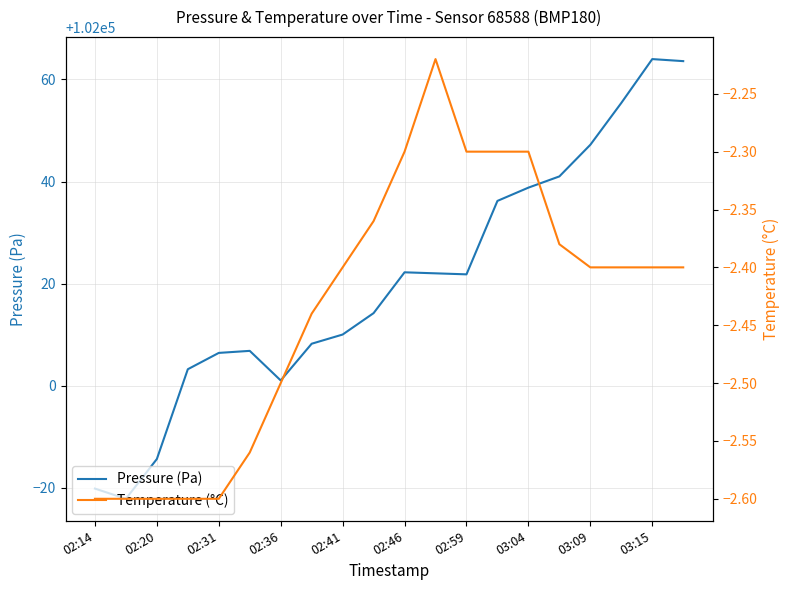

What is the sum of the pressure values at 03:09 and 03:01?

204083.4